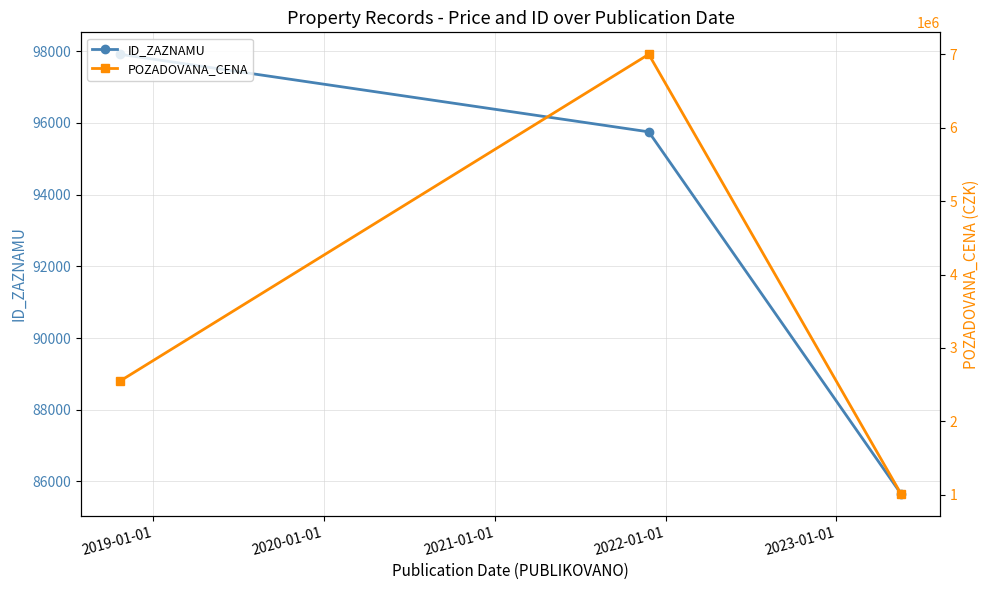

What is the value of the ID_ZAZNAMU point at the 1st from the left?

97914